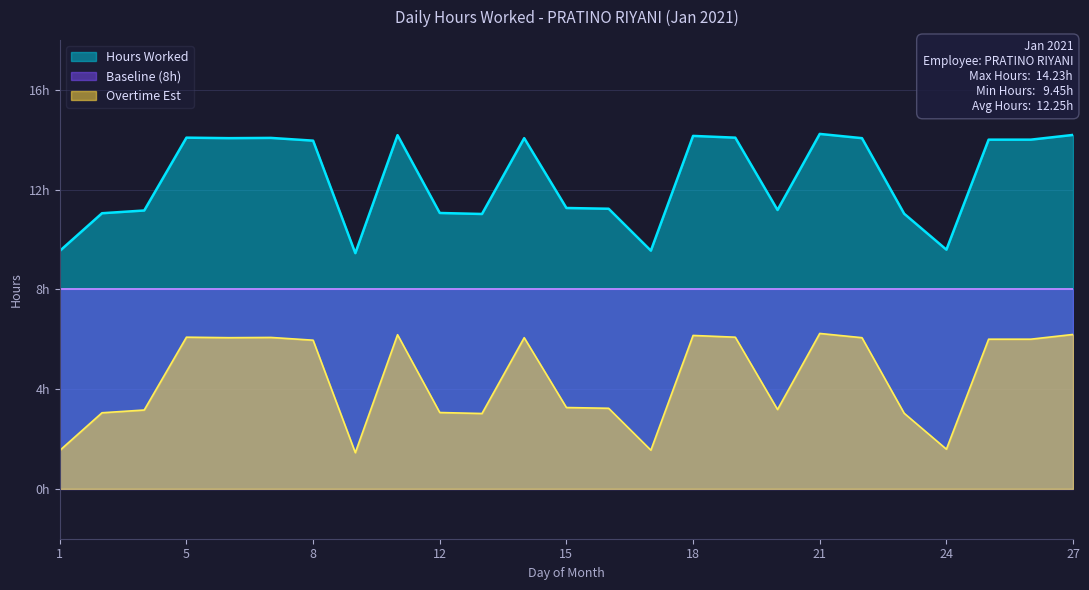

Reading left to right, transcribe all the data shown in this chart.

Hours Worked: 1=9.5	2=11.1	4=11.2	5=14.1	6=14.1	7=14.1	8=14.0	10=9.4	11=14.2	12=11.1	13=11.0	14=14.1	15=11.3	16=11.2	17=9.6	18=14.2	19=14.1	20=11.2	21=14.2	22=14.1	23=11.0	24=9.6	25=14.0	26=14.0	27=14.2
Overtime Est: 1=1.5	2=3.0	4=3.2	5=6.1	6=6.1	7=6.1	8=6.0	10=1.4	11=6.2	12=3.1	13=3.0	14=6.1	15=3.3	16=3.2	17=1.6	18=6.2	19=6.1	20=3.2	21=6.2	22=6.1	23=3.0	24=1.6	25=6.0	26=6.0	27=6.2